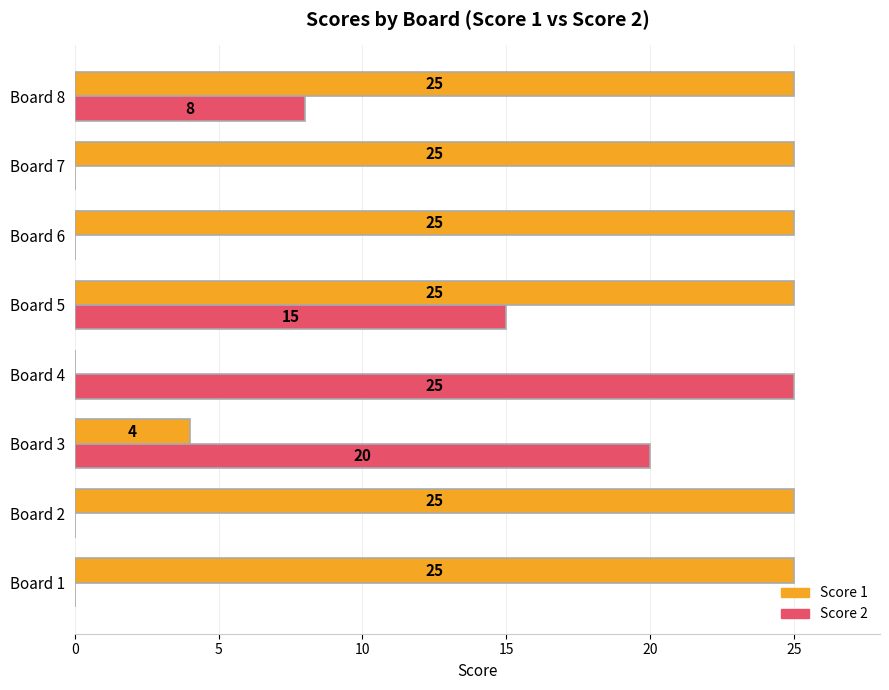

How many Score 2 values are between 0 and 20?

7